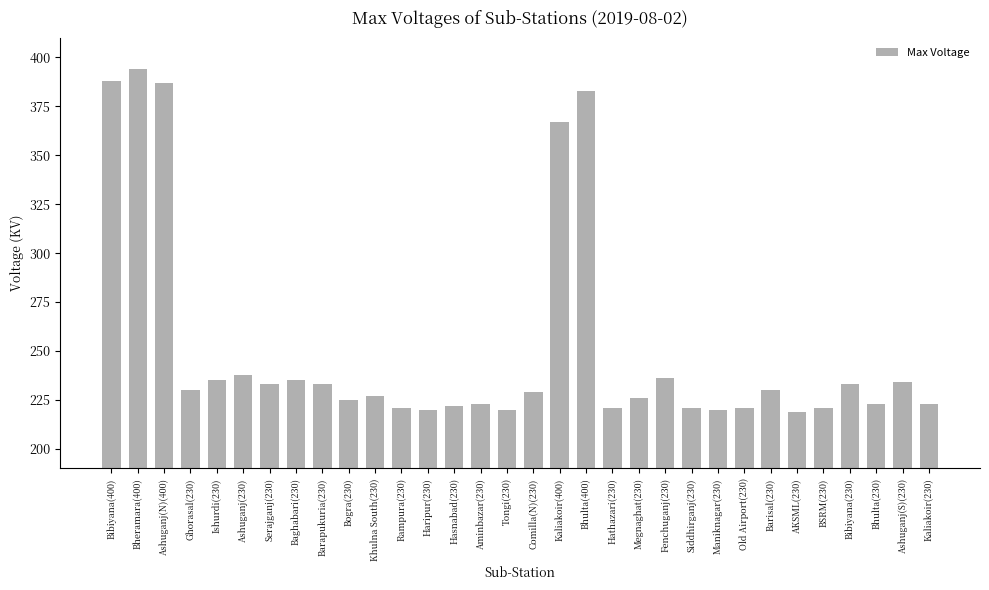

What is the difference between the maximum and second lowest values?

174